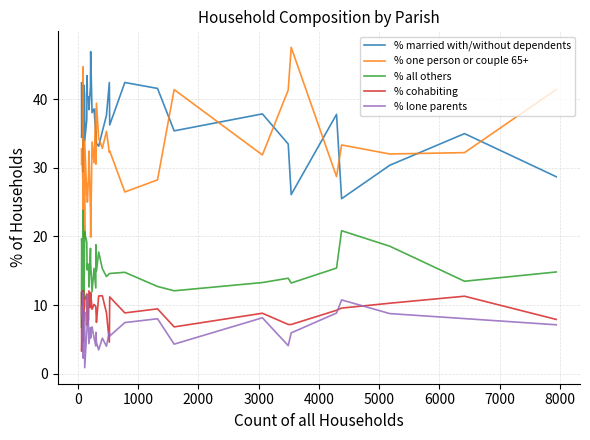

How many data points in % lone parents are less than 6?

17